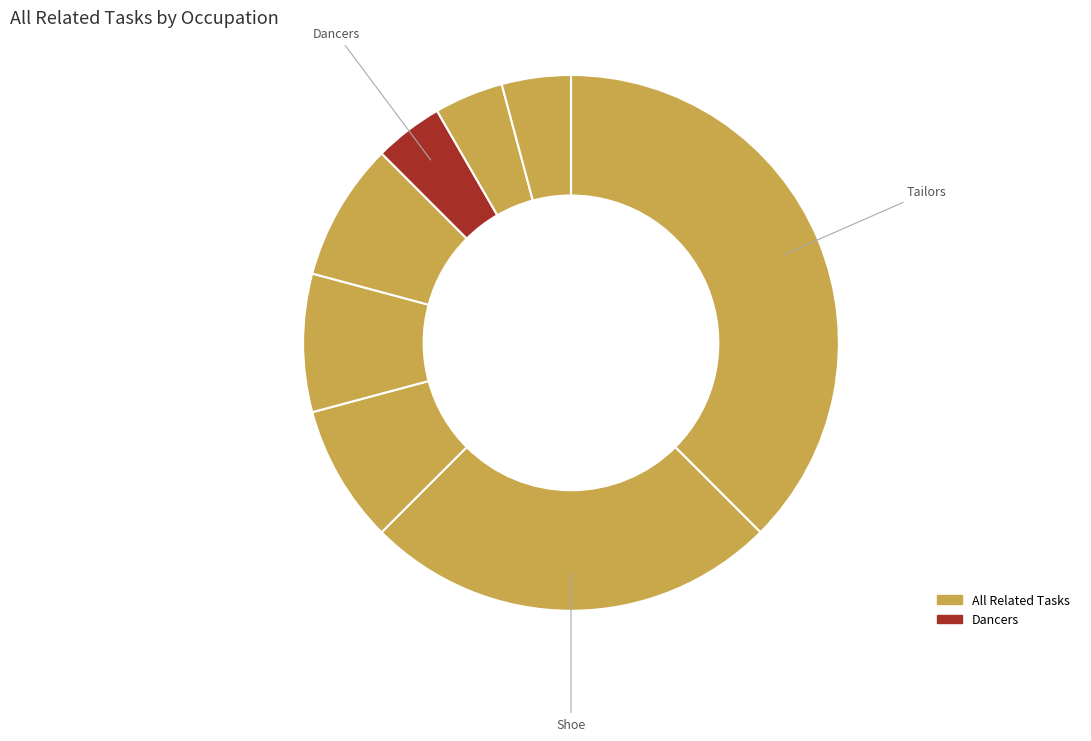

Count the number of slices in the pie.

8